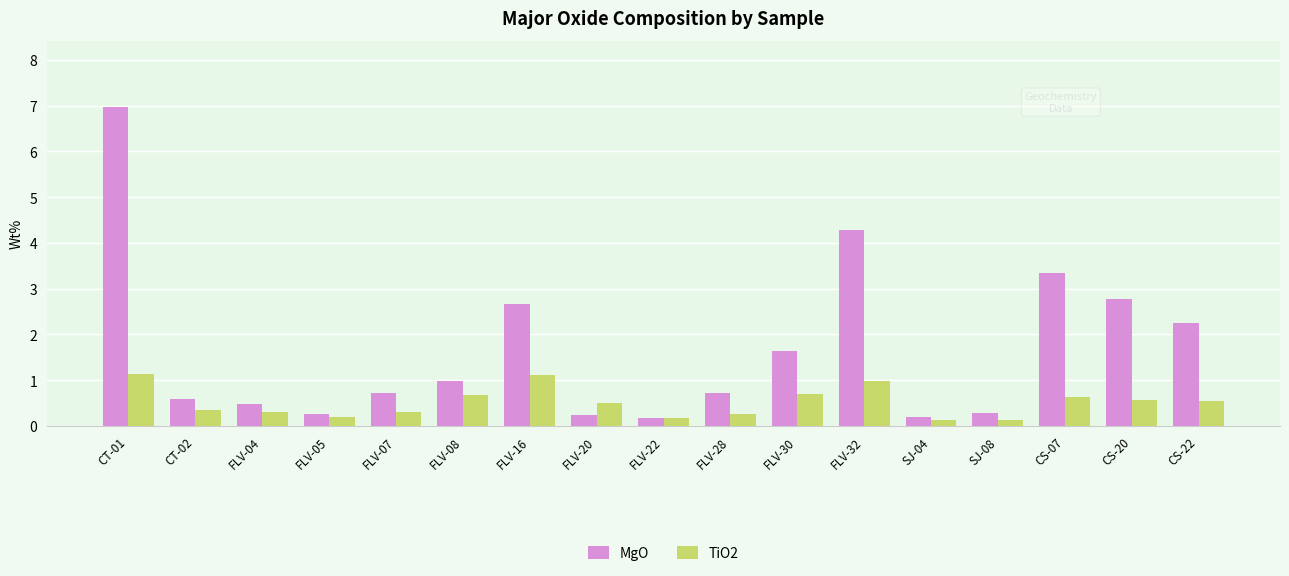

Which label corresponds to the largest value in the chart?

CT-01